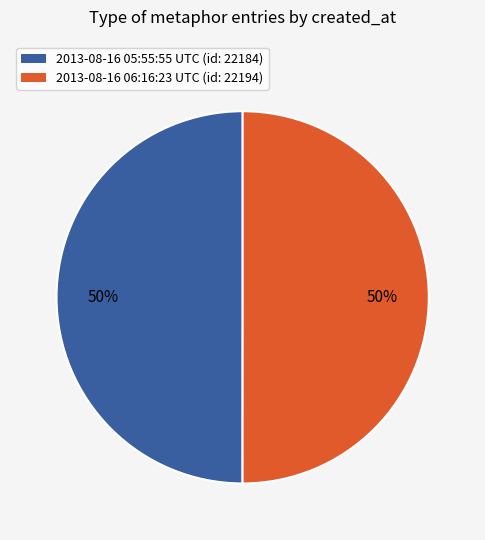

What is the ratio of the value at 2013-08-16 06:16:23 UTC to the value at 2013-08-16 05:55:55 UTC?

1.0